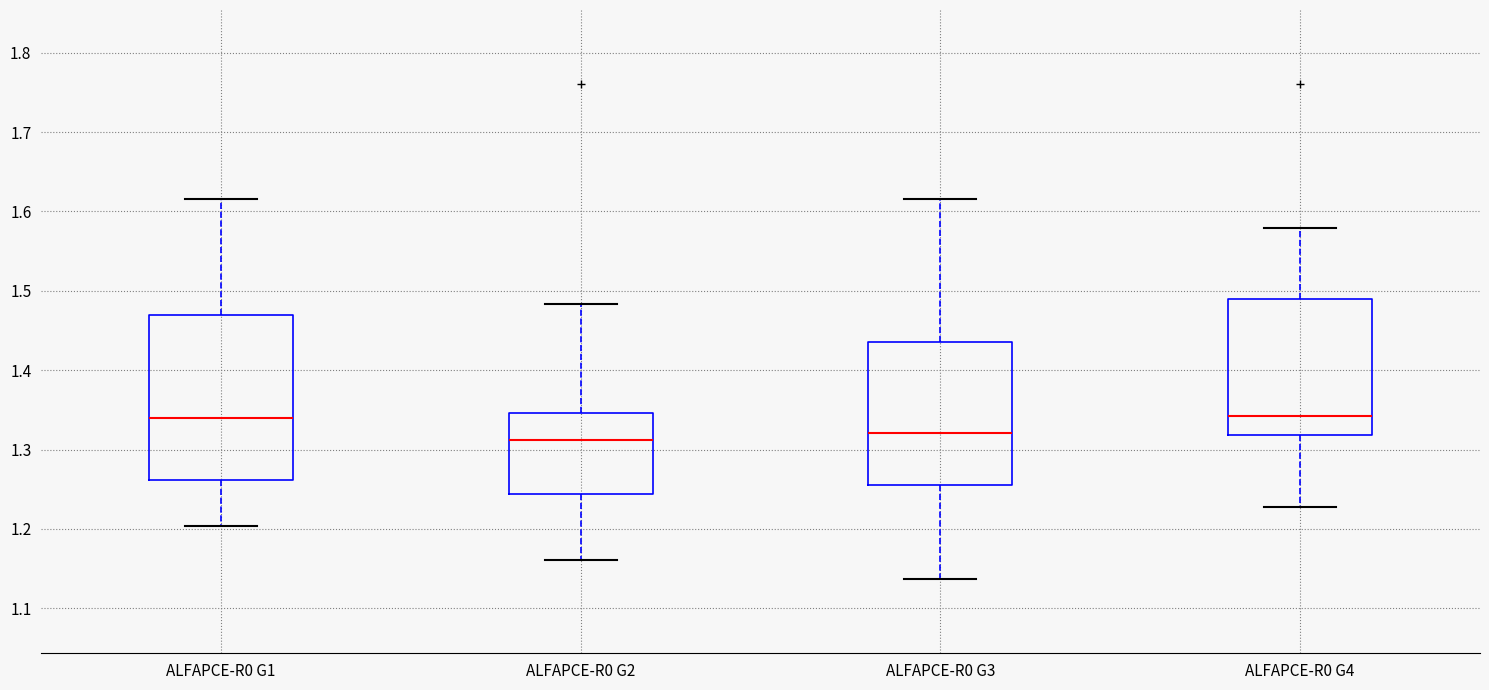

Reading left to right, read every box against the y-axis: the position of its median line, the range the box covers, and the ends of its whiskers. The values are not printed on the chart, so give them approximately, as read against the axis.

ALFAPCE-R0 G1: median 1.34, box 1.26 to 1.47, whiskers 1.20 to 1.62
ALFAPCE-R0 G2: median 1.31, box 1.24 to 1.35, whiskers 1.16 to 1.48
ALFAPCE-R0 G3: median 1.32, box 1.26 to 1.44, whiskers 1.14 to 1.62
ALFAPCE-R0 G4: median 1.34, box 1.32 to 1.49, whiskers 1.23 to 1.58